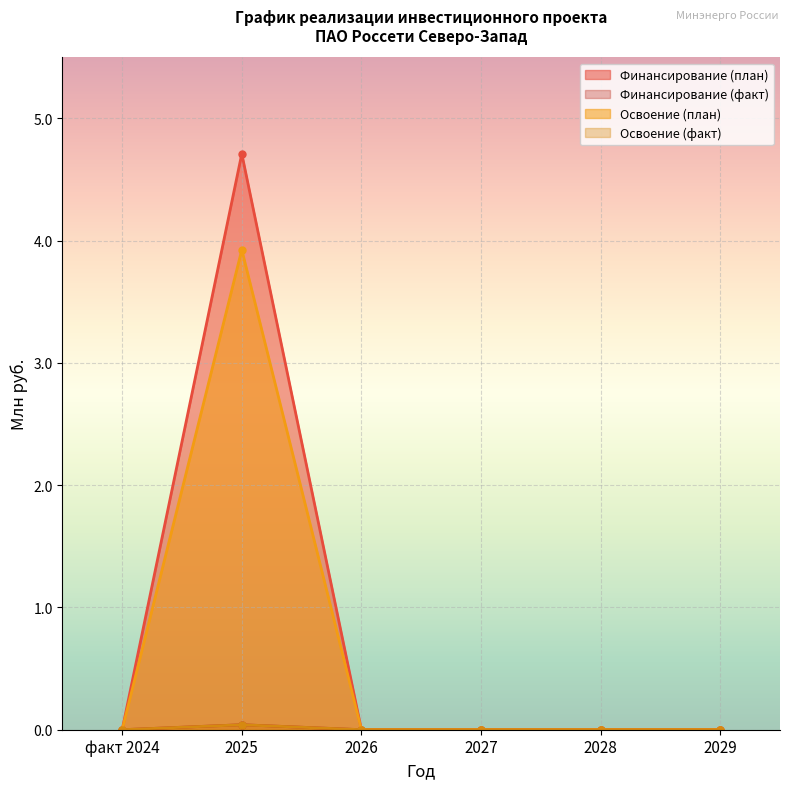

What is the label of the 4th point from the right?

2026